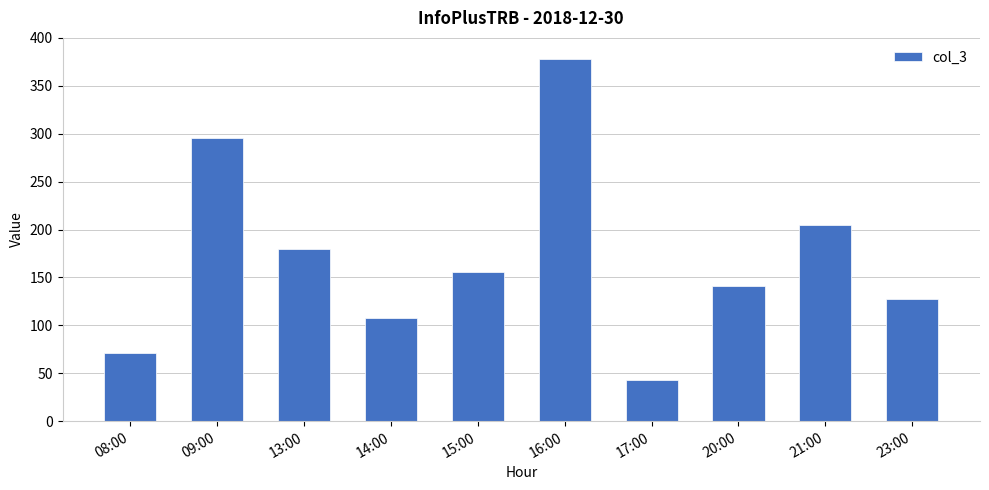

Reading left to right, what are all the values shown in this chart?

08:00=71	09:00=295	13:00=180	14:00=108	15:00=156	16:00=378	17:00=43	20:00=141	21:00=205	23:00=128